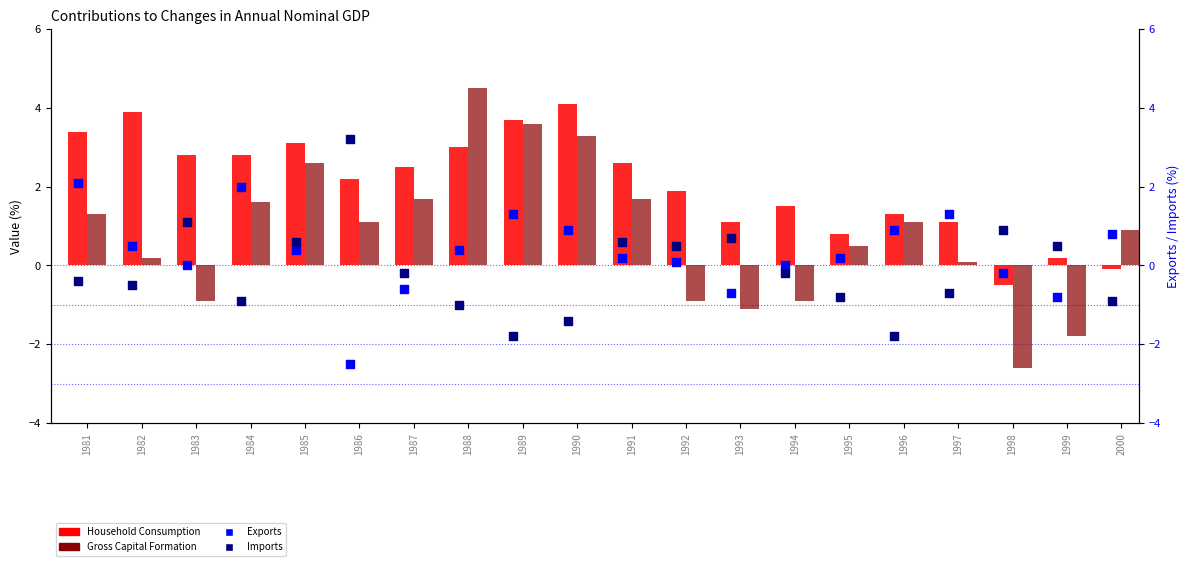

At which category is the sum across all series the highest?

1988